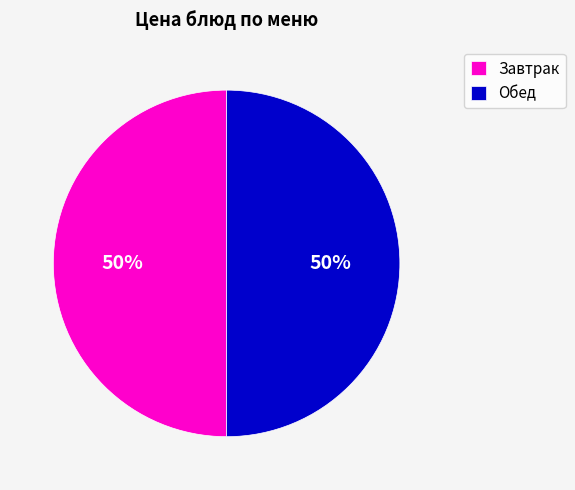

To the nearest percent, what is the average slice percentage?

50%